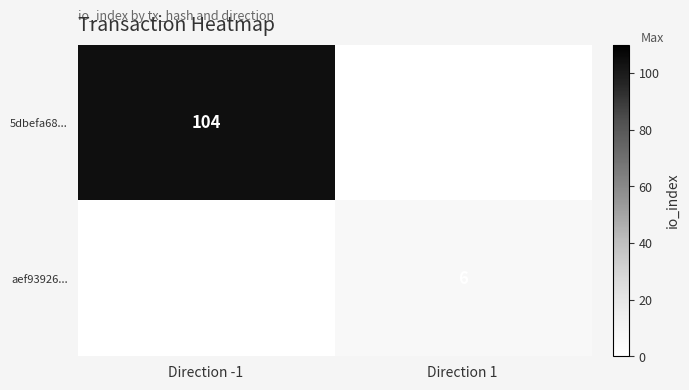

The value of aef93926... at Direction 1 is 6. True or false?

True